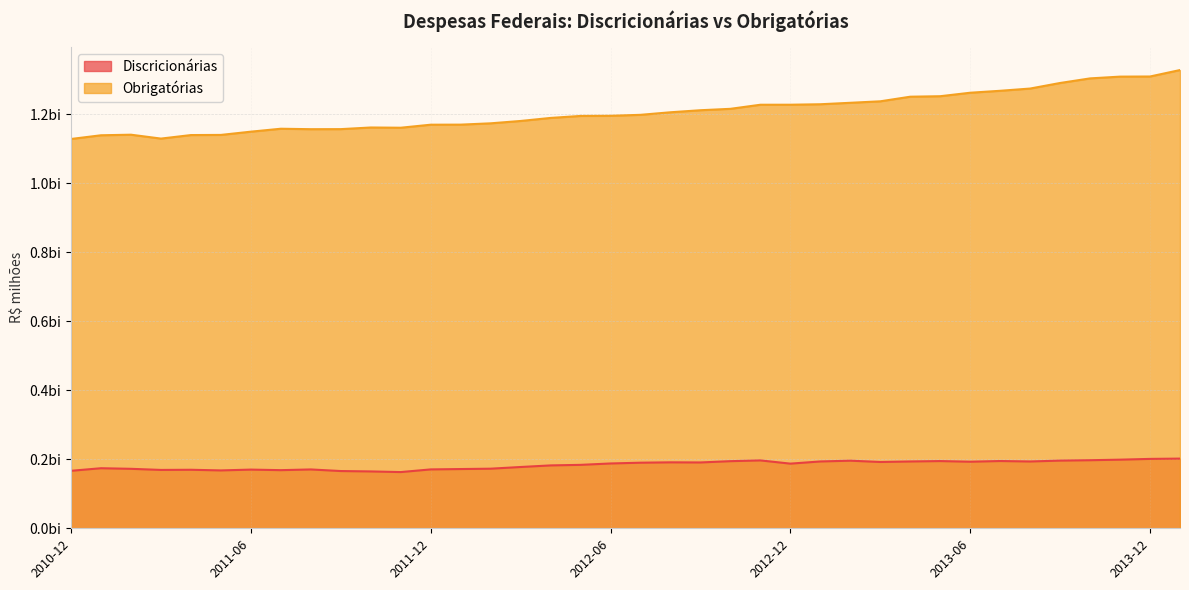

Is it true that Obrigatórias equals 1267984.5 at 2013-07?

True